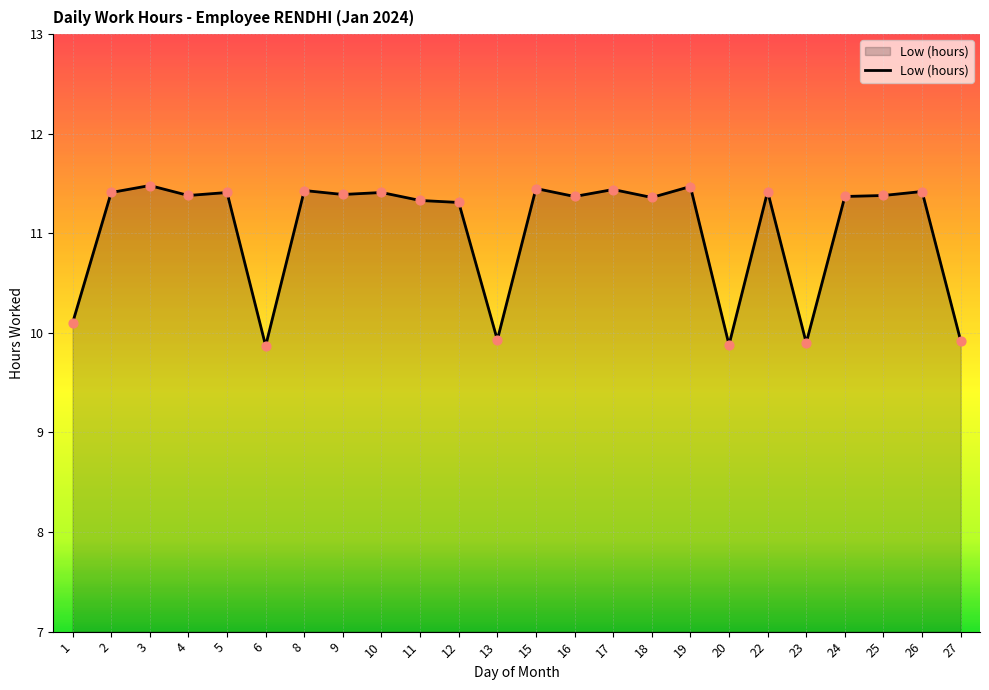

What is the ratio of the value at 17 to the value at 9?

1.0